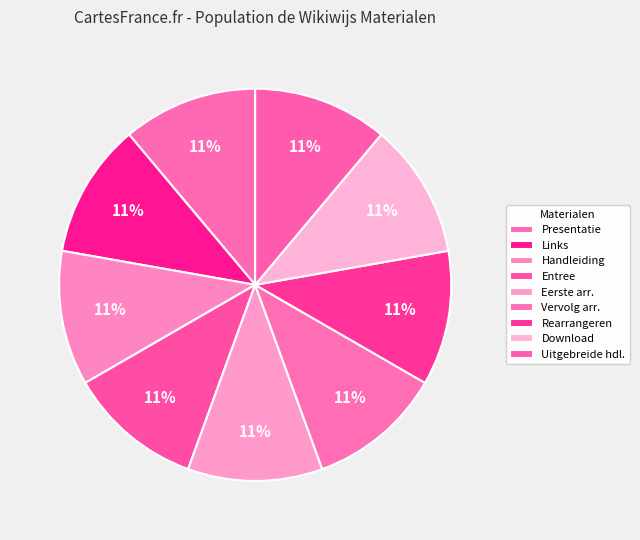

How many segments does this pie chart have?

9